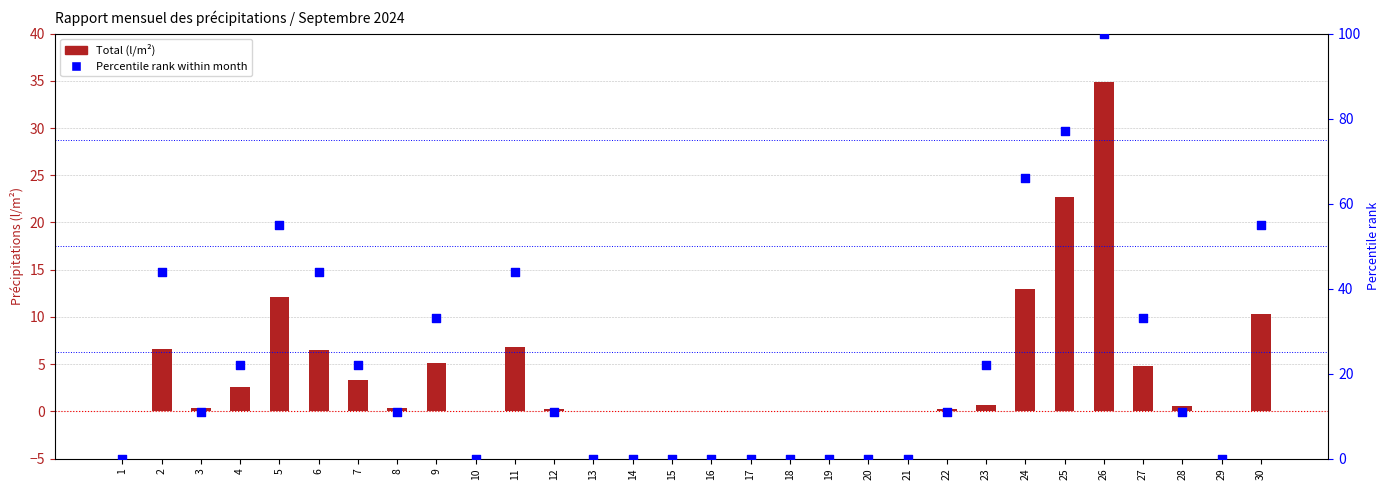

What are all the series names shown in the legend?

Total (l/m²), Percentile rank within month